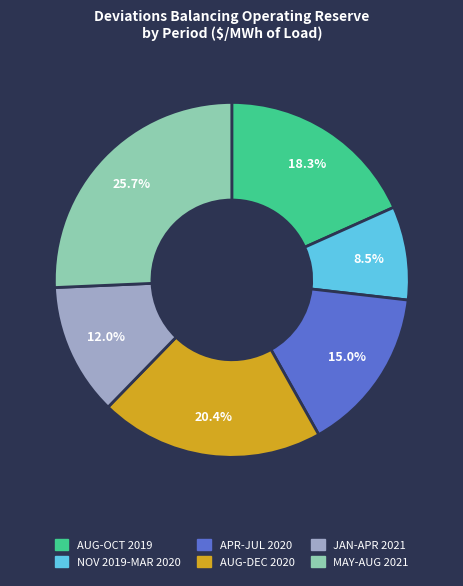

Does any single category account for the majority?

No